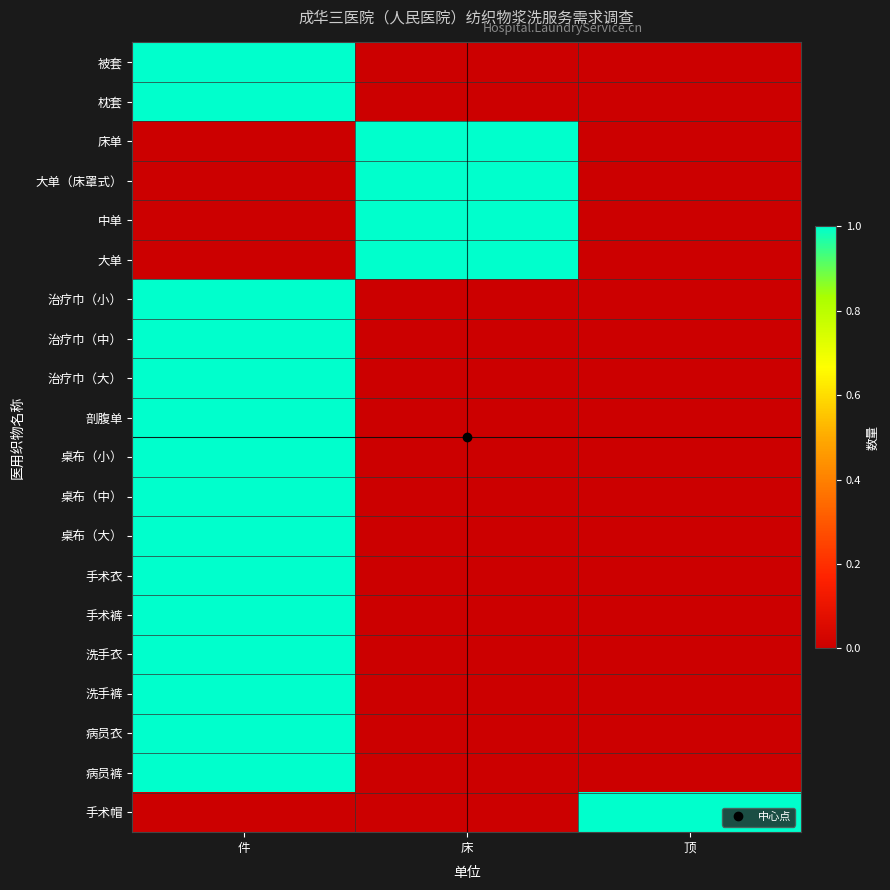

Reading left to right, extract all data points from this chart.

被套: 件=1	床=0	顶=0
枕套: 件=1	床=0	顶=0
床单: 件=0	床=1	顶=0
大单（床罩式）: 件=0	床=1	顶=0
中单: 件=0	床=1	顶=0
大单: 件=0	床=1	顶=0
治疗巾（小）: 件=1	床=0	顶=0
治疗巾（中）: 件=1	床=0	顶=0
治疗巾（大）: 件=1	床=0	顶=0
剖腹单: 件=1	床=0	顶=0
桌布（小）: 件=1	床=0	顶=0
桌布（中）: 件=1	床=0	顶=0
桌布（大）: 件=1	床=0	顶=0
手术衣: 件=1	床=0	顶=0
手术裤: 件=1	床=0	顶=0
洗手衣: 件=1	床=0	顶=0
洗手裤: 件=1	床=0	顶=0
病员衣: 件=1	床=0	顶=0
病员裤: 件=1	床=0	顶=0
手术帽: 件=0	床=0	顶=1